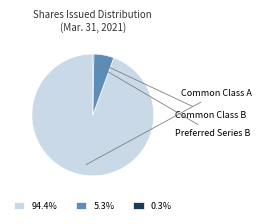

What is the ratio of the value at 5.3% to the value at 0.3%?

19.0